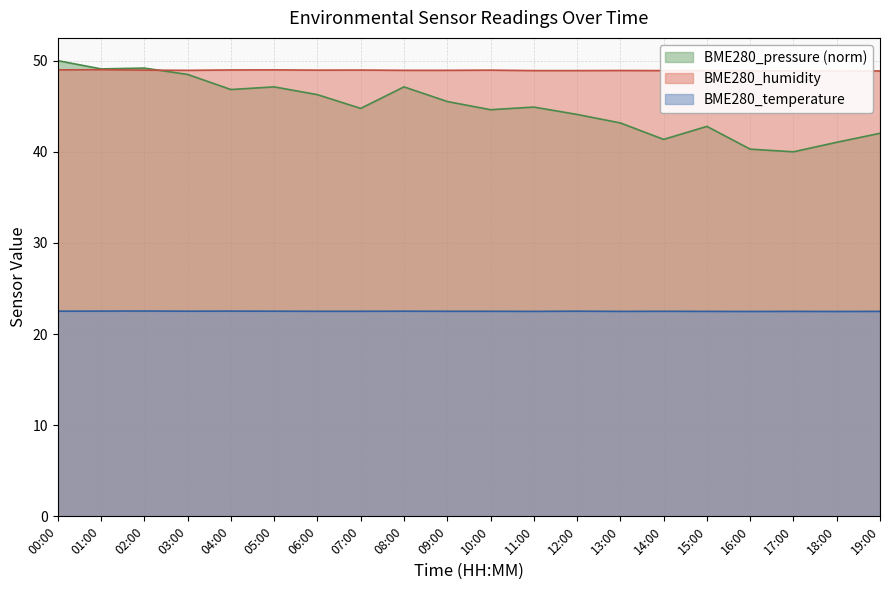

Rank the series by their maximum value, from lowest to highest.

BME280_temperature, BME280_humidity, BME280_pressure